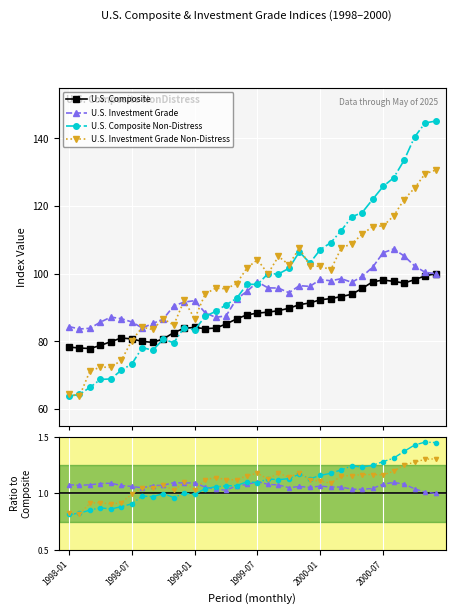

At how many categories does at least one series exceed 44?

36